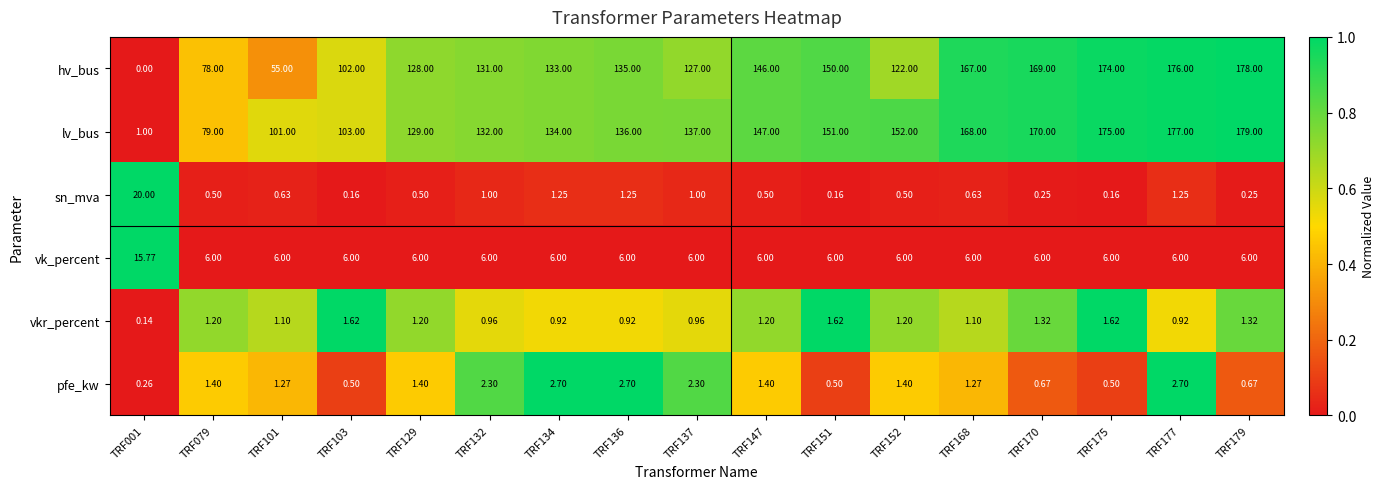

Is the value of vk_percent at TRF175 greater than the value of hv_bus at TRF152?

No